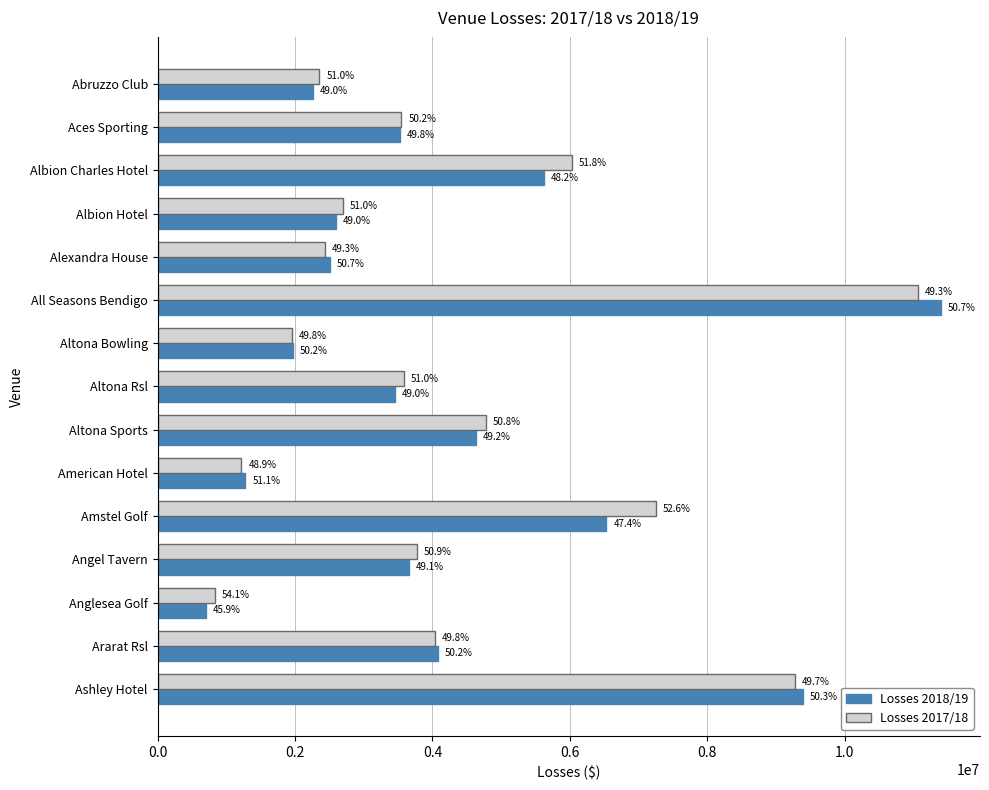

What are all the series names shown in the legend?

Losses 2018/19, Losses 2017/18